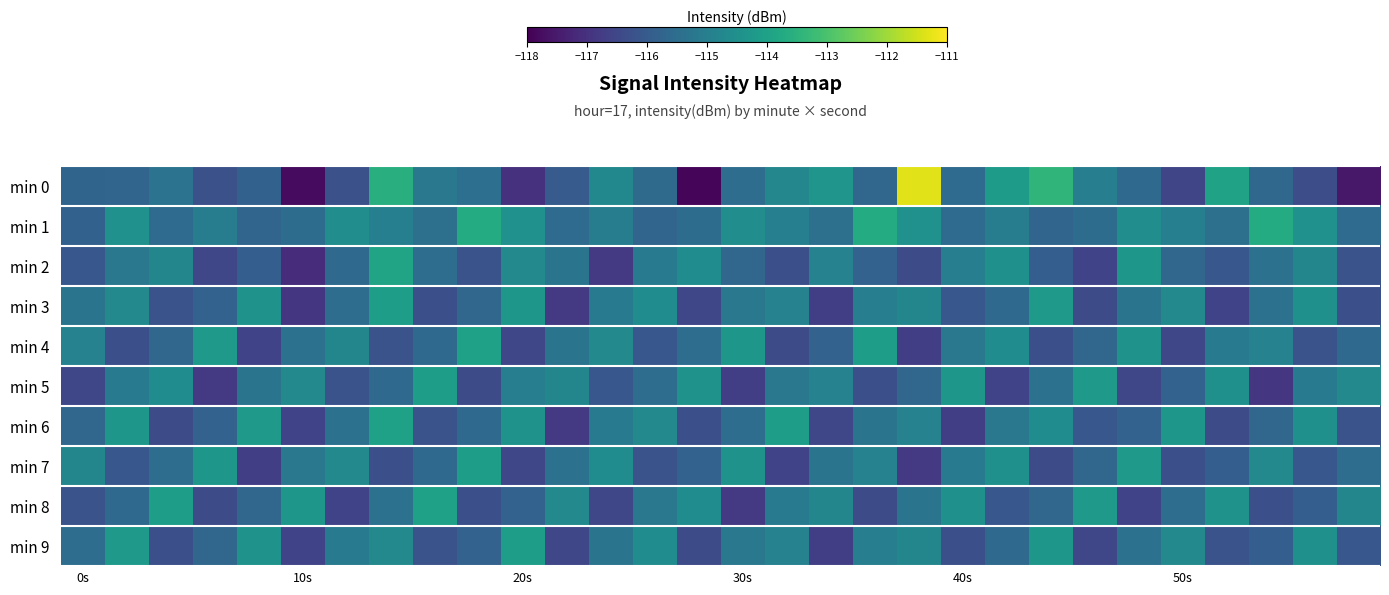

How many data points does each series have?

30